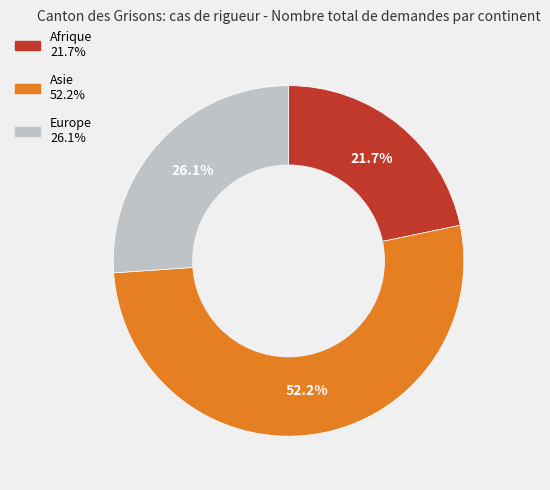

How many segments does this pie chart have?

3